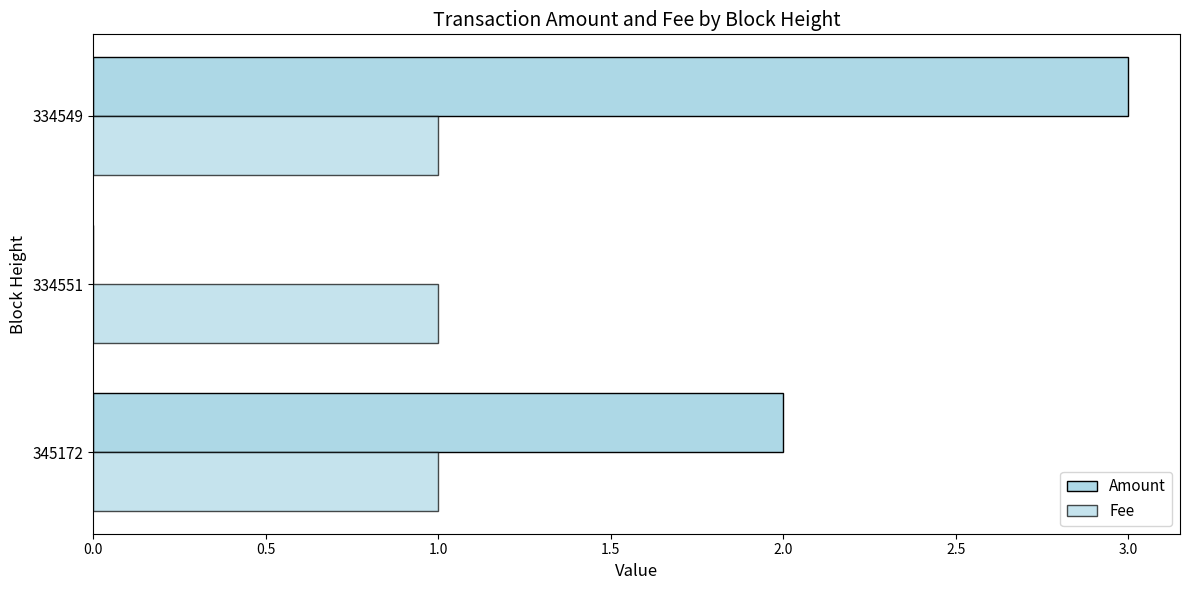

Count the number of data series in this chart.

2